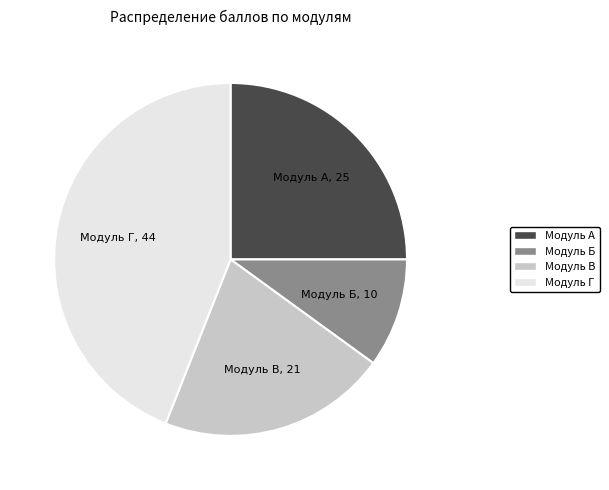

The Модуль В slice represents 30% of the pie. True or false?

False